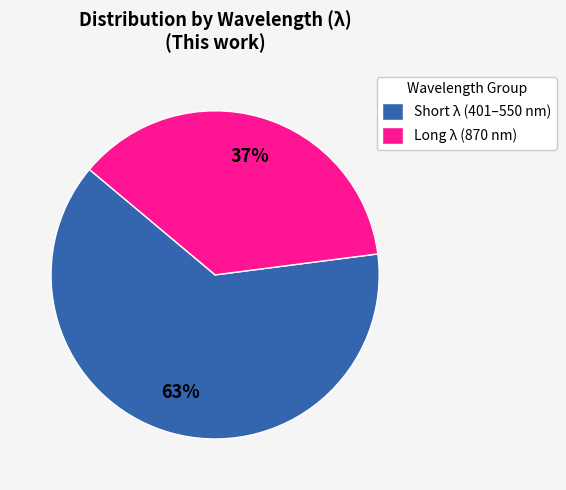

To the nearest percent, what is the difference between the largest and smallest slice percentages?

26%